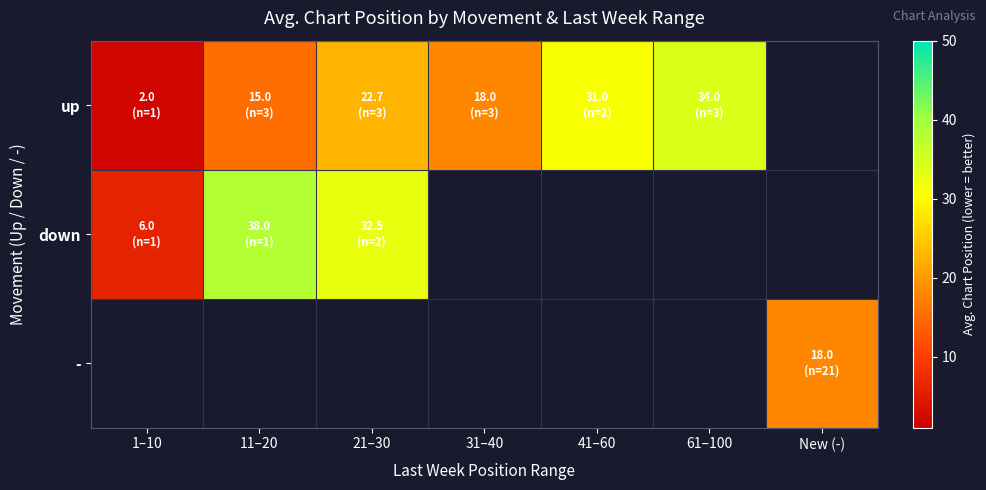

Where does the up series first go above 22?

21–30